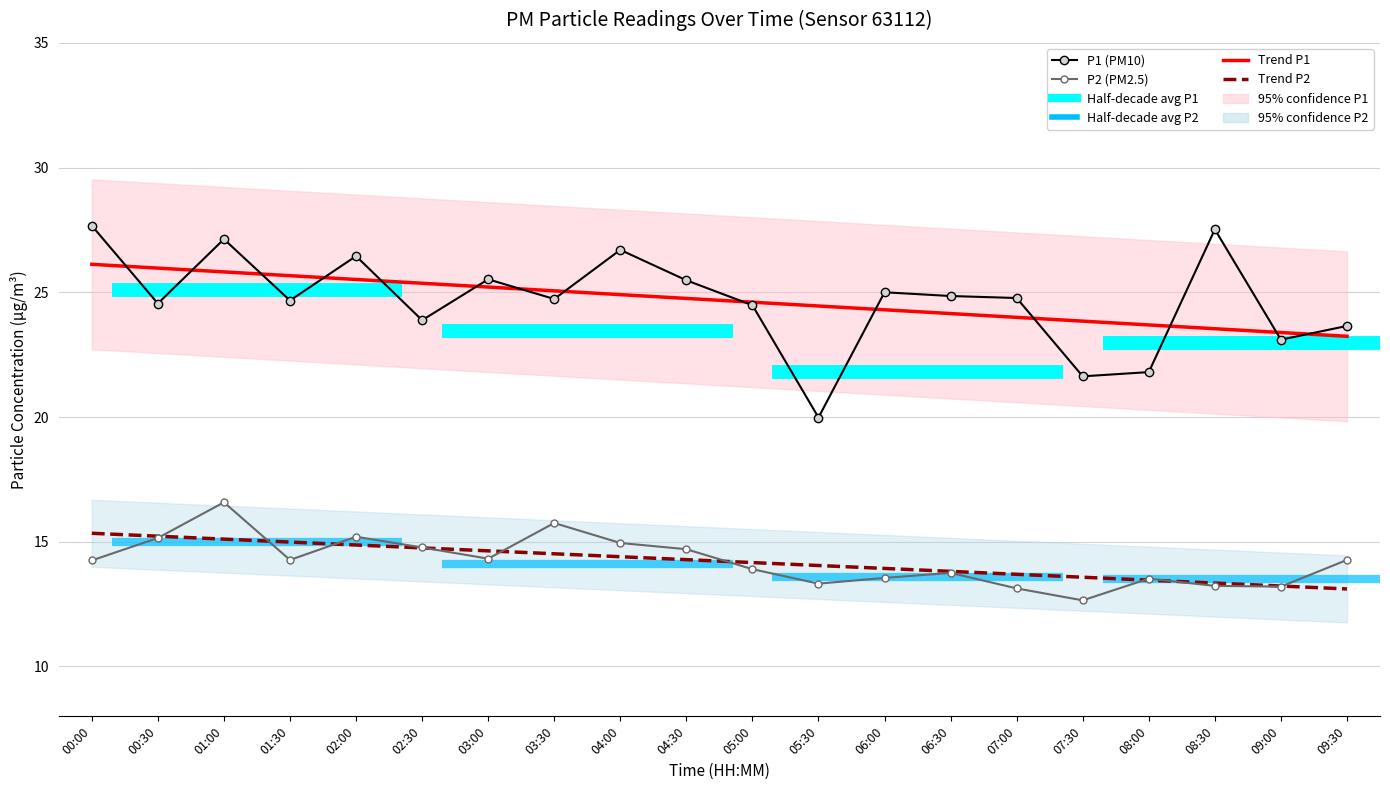

True or false: P1 has more than 0 points higher than both neighbors.

True